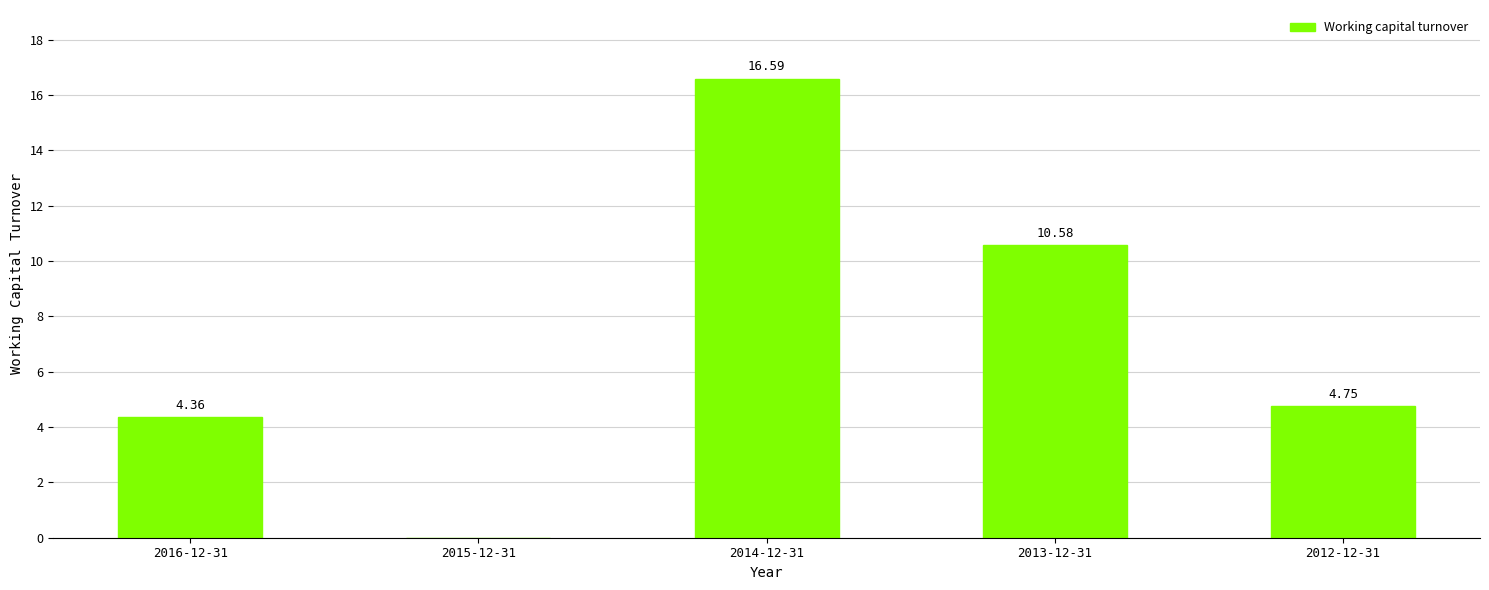

What is the sum of all values?

36.3